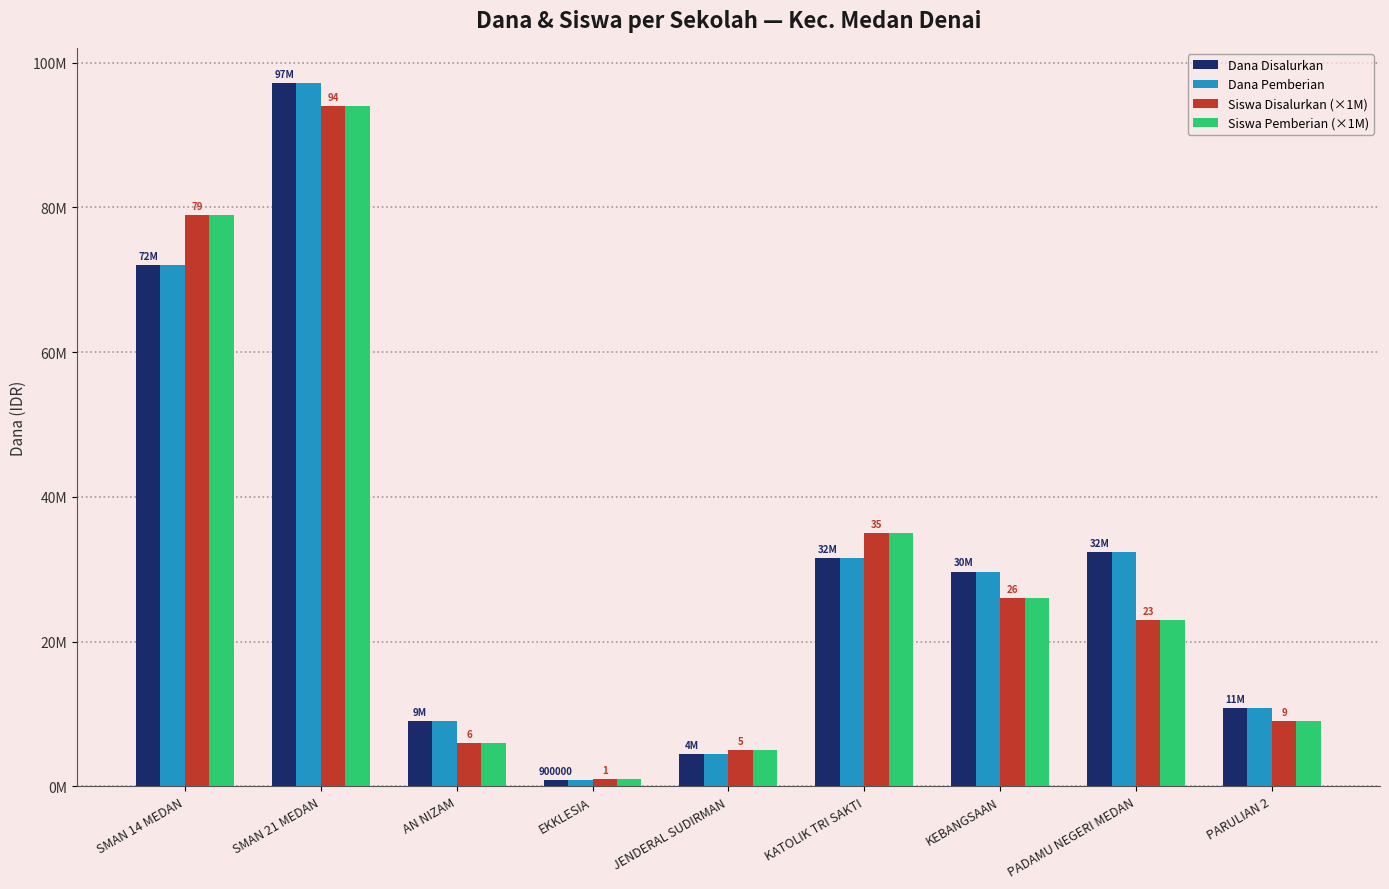

At which category does the chart reach its peak across all series?

SMAN 21 MEDAN